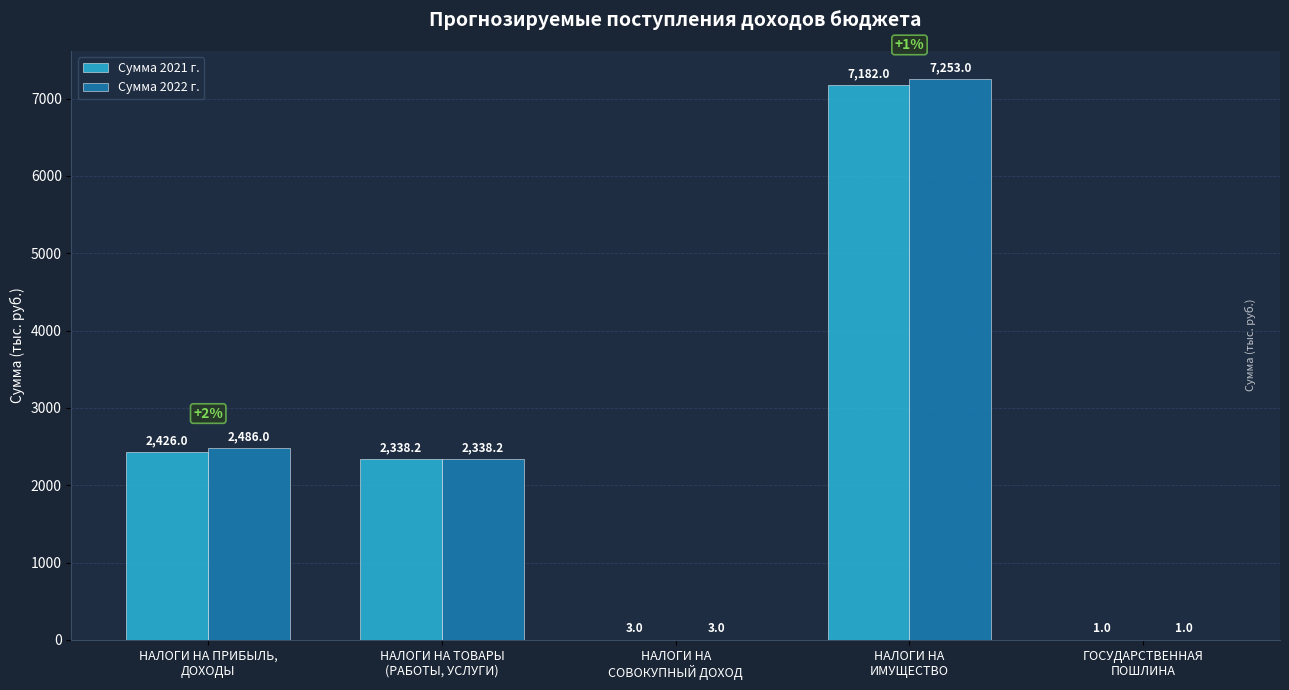

What is the total value across all series at НАЛОГИ НА ПРИБЫЛЬ,
ДОХОДЫ?

4912.0